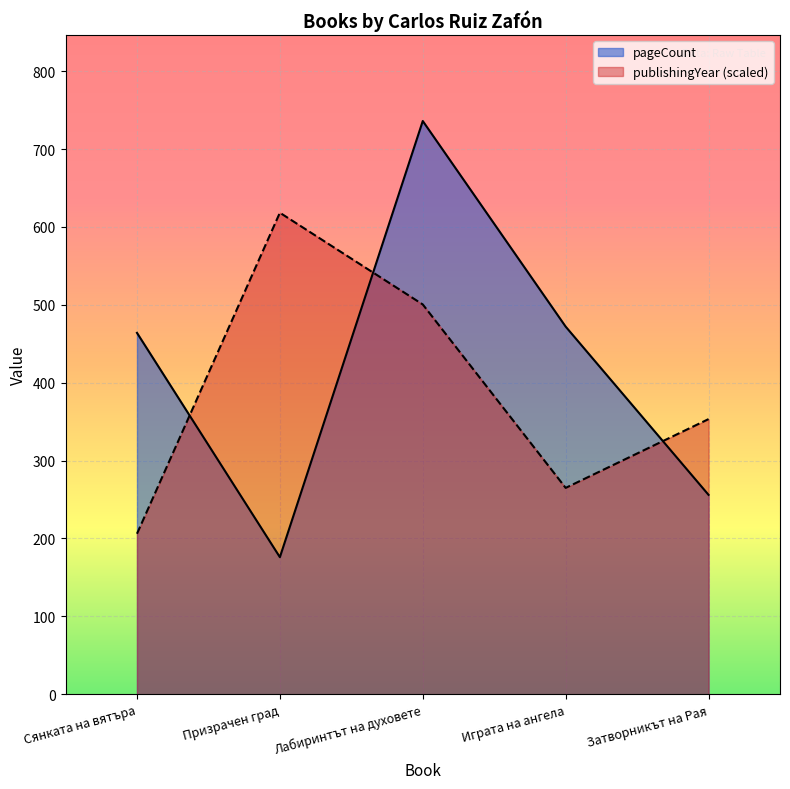

Which series has the widest spread of values?

pageCount